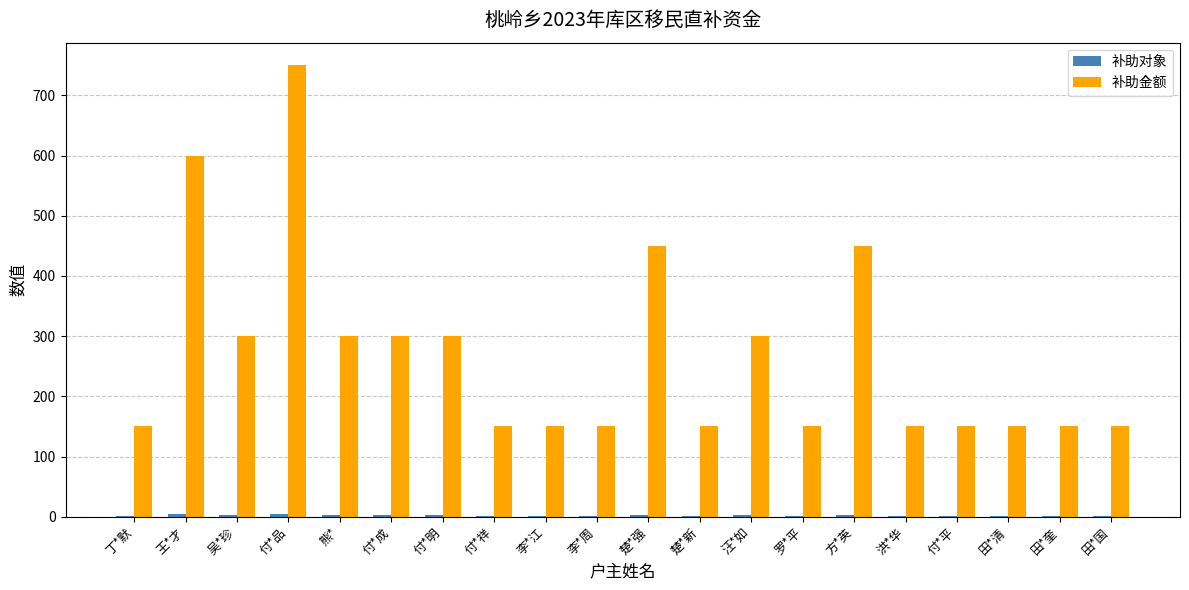

How many values in the 补助金额 series exceed 150?

9